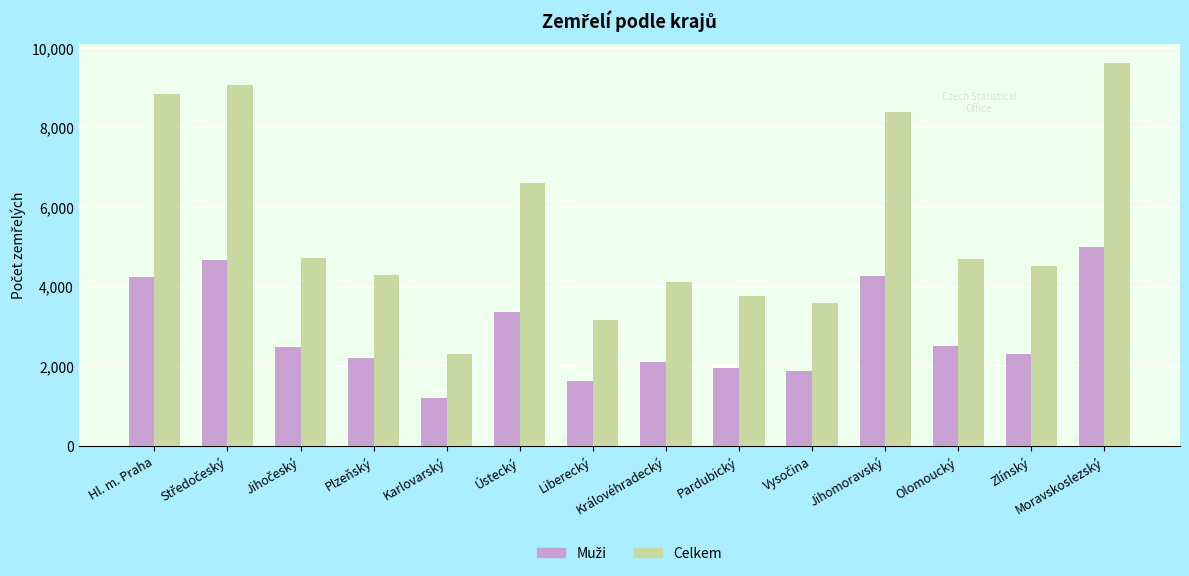

What is the label of the 11th bar from the left?

Jihomoravský